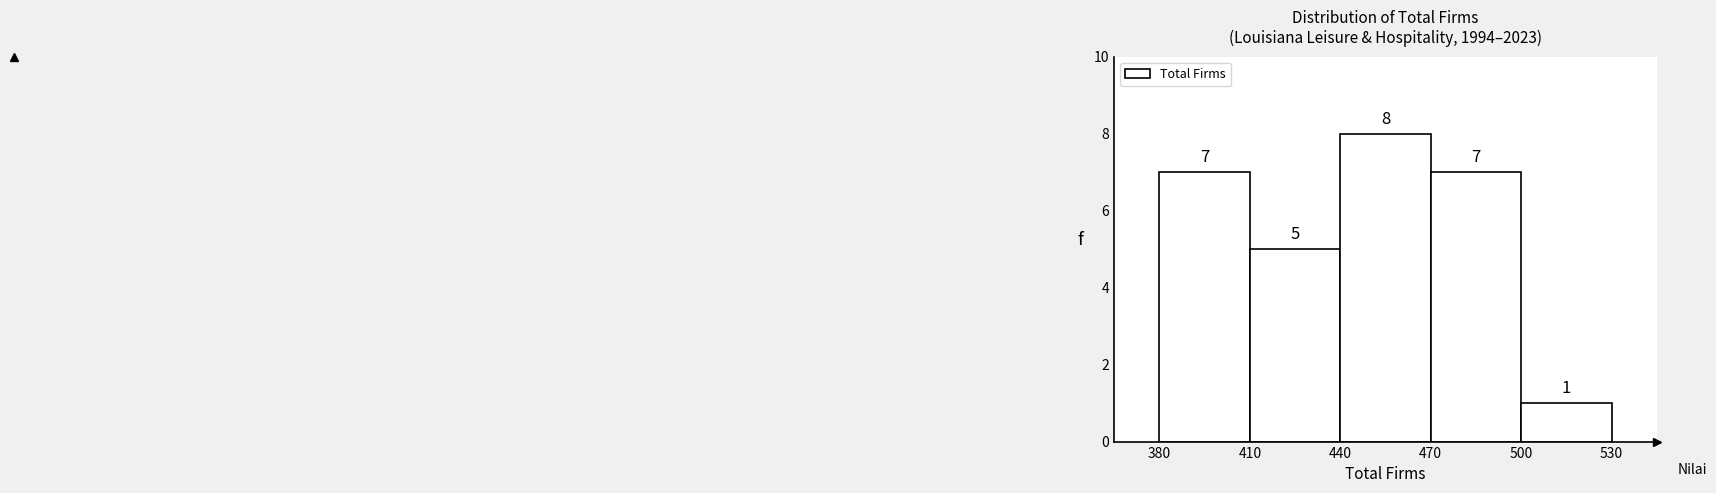

What is the height of the bar covering 500 to 530 on the x-axis?

1